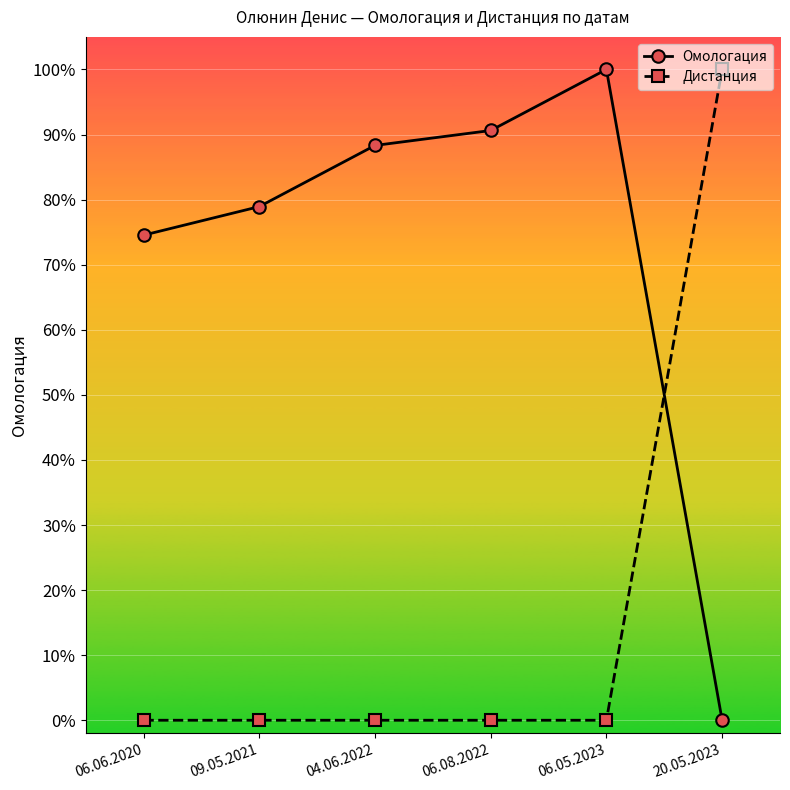

What is the difference between the Дистанция values at 06.06.2020 and 20.05.2023?

1.0